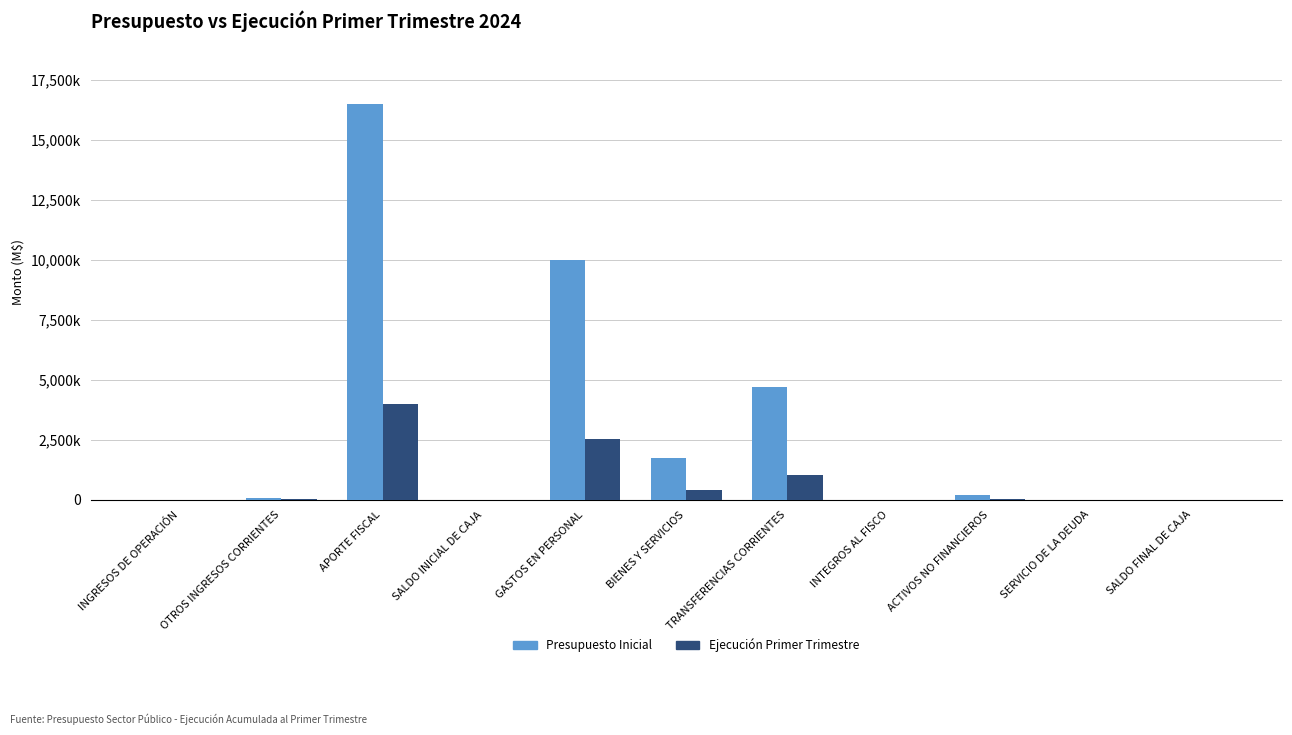

List the labels in order of Ejecución Primer Trimestre value, largest first.

APORTE FISCAL, GASTOS EN PERSONAL, TRANSFERENCIAS CORRIENTES, BIENES Y SERVICIOS, OTROS INGRESOS CORRIENTES, ACTIVOS NO FINANCIEROS, INGRESOS DE OPERACIÓN, SALDO INICIAL DE CAJA, INTEGROS AL FISCO, SERVICIO DE LA DEUDA, SALDO FINAL DE CAJA